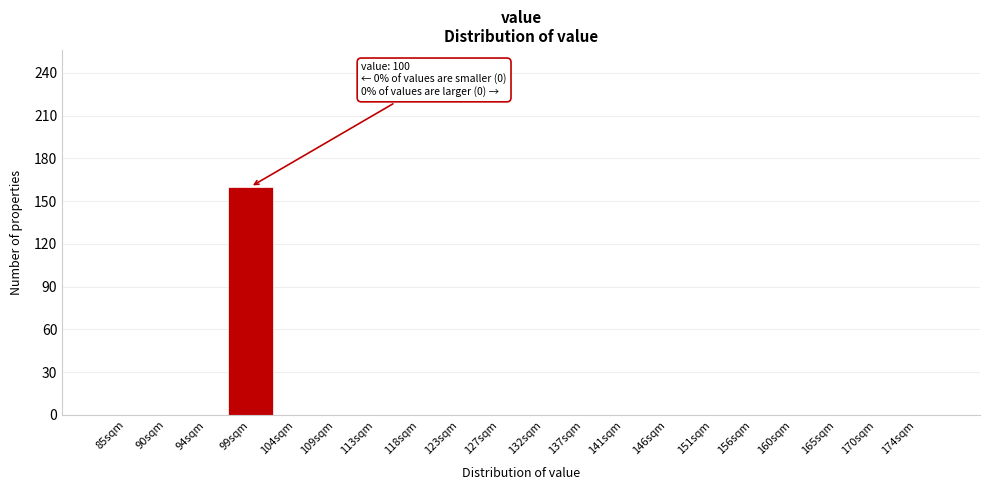

Reading right to left, what are all the values shown in this chart?

174sqm=0	170sqm=0	165sqm=0	160sqm=0	156sqm=0	151sqm=0	146sqm=0	141sqm=0	137sqm=0	132sqm=0	127sqm=0	123sqm=0	118sqm=0	113sqm=0	109sqm=0	104sqm=0	99sqm=160	94sqm=0	90sqm=0	85sqm=0